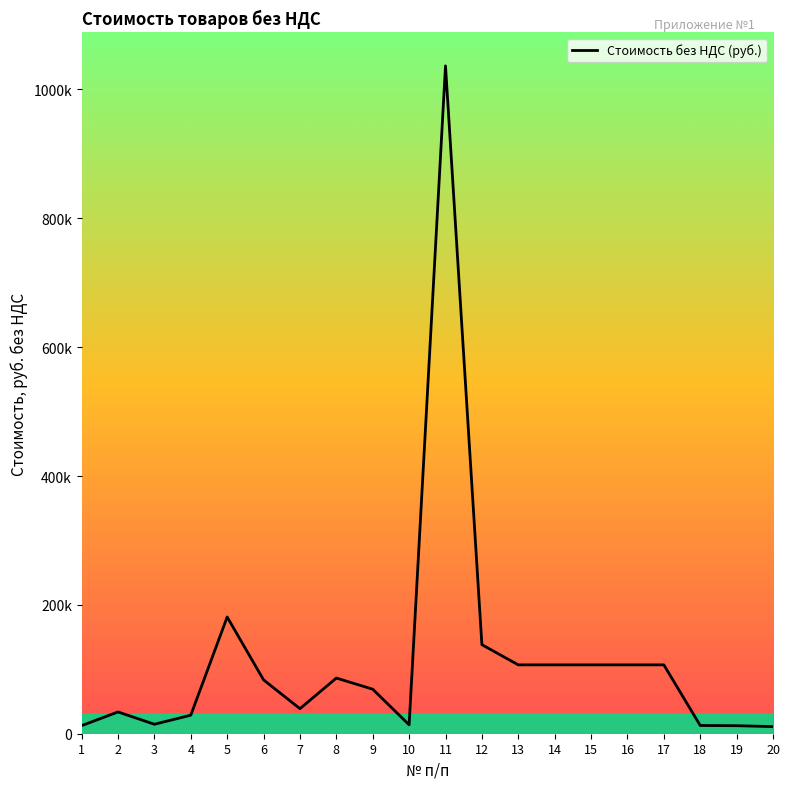

Where is the first local minimum?

3